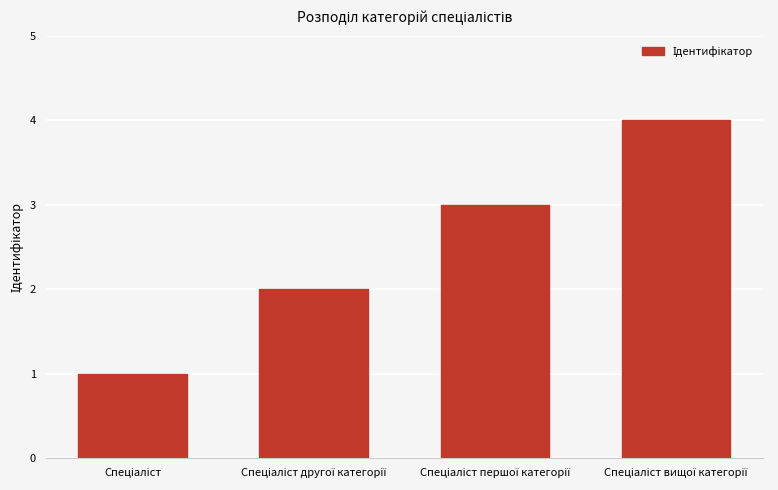

What is the difference between the maximum and minimum values?

3